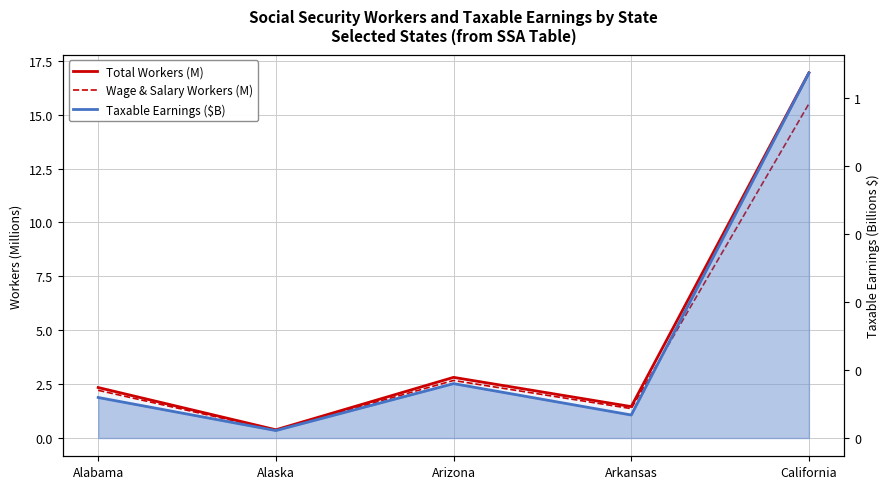

Is it true that Taxable Earnings ($B) equals 0.1 at Arizona?

False